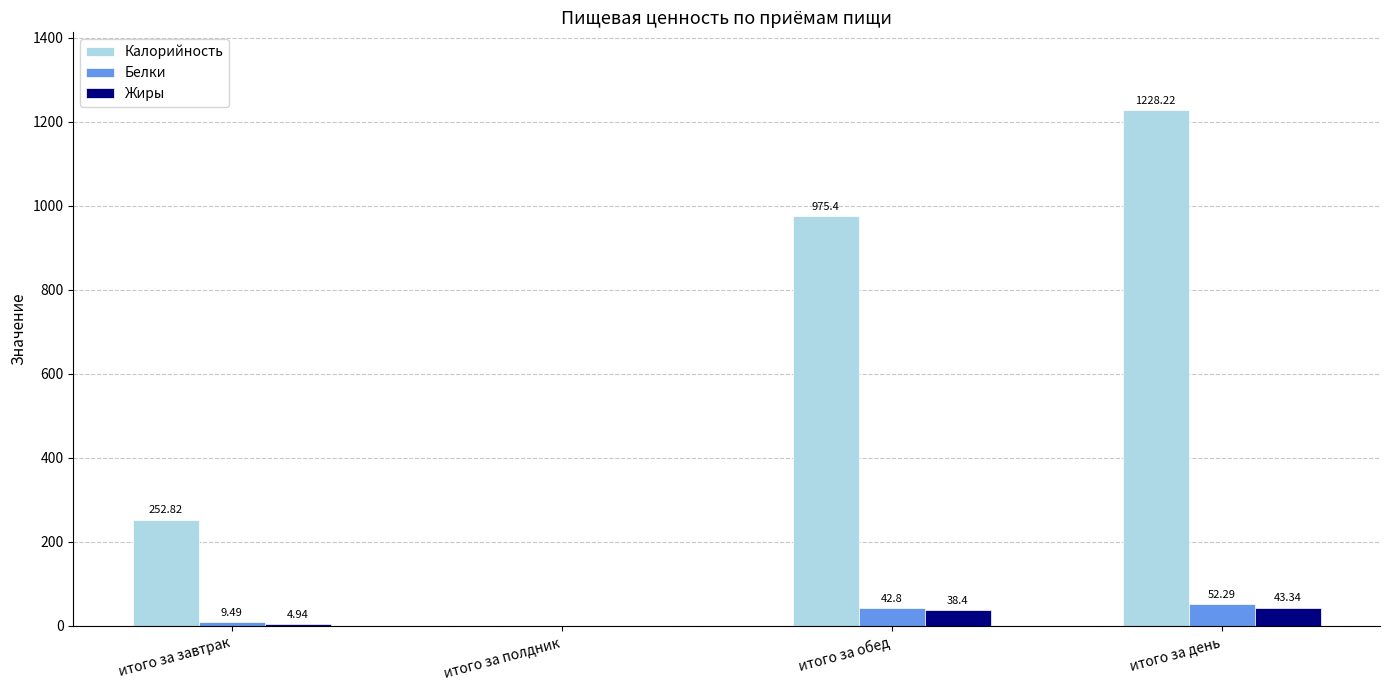

At which category is the sum across all series the highest?

итого за день